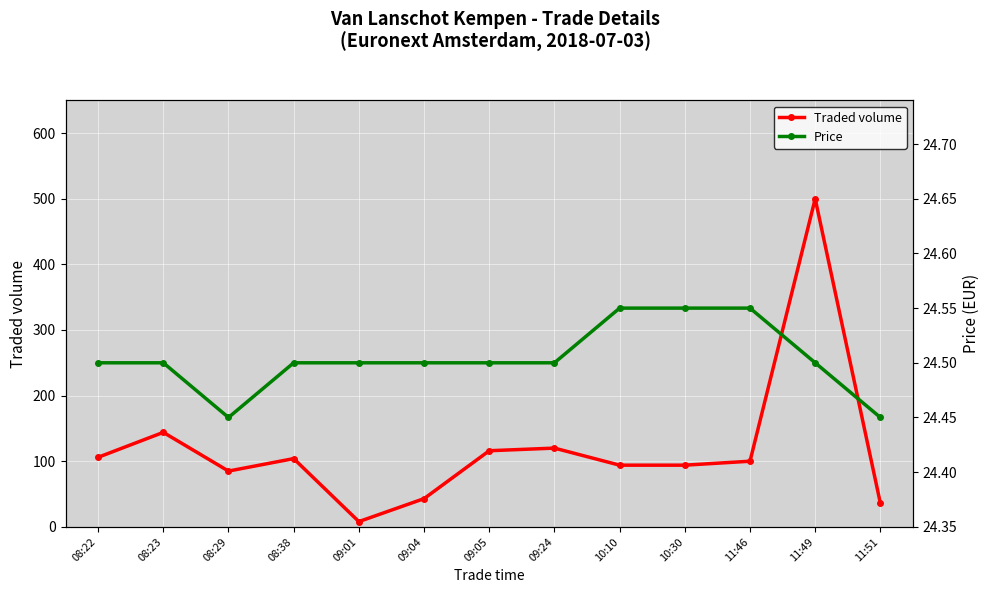

Between which two adjacent categories do Traded volume and Price first intersect?

08:38 and 09:01